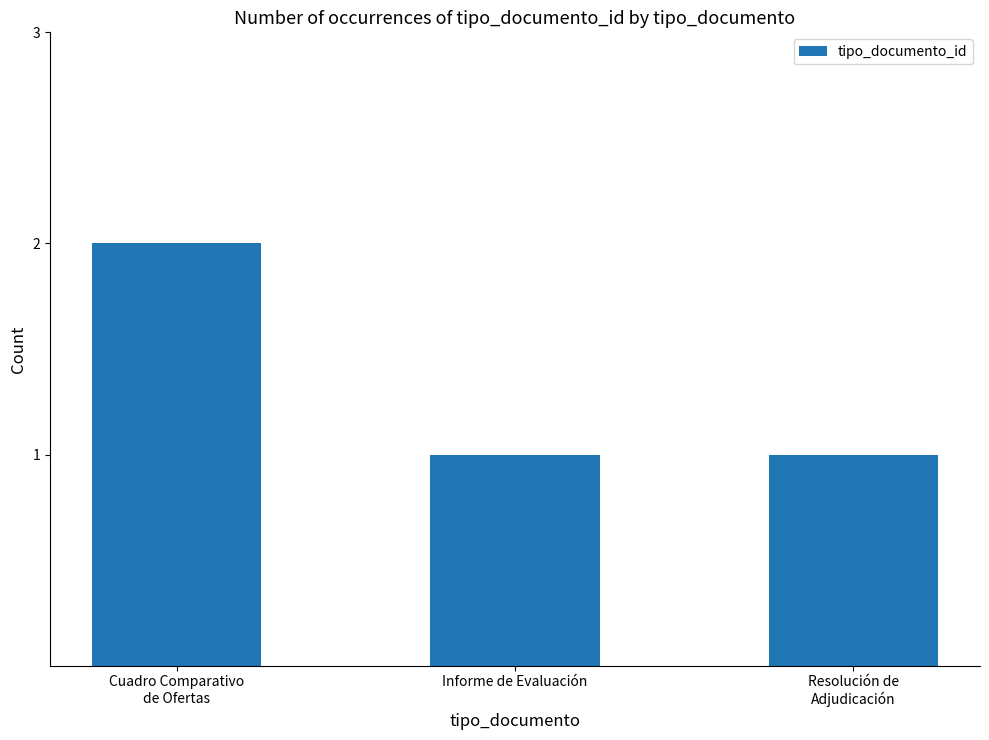

Is it true that the value at Informe de Evaluación is 2?

False